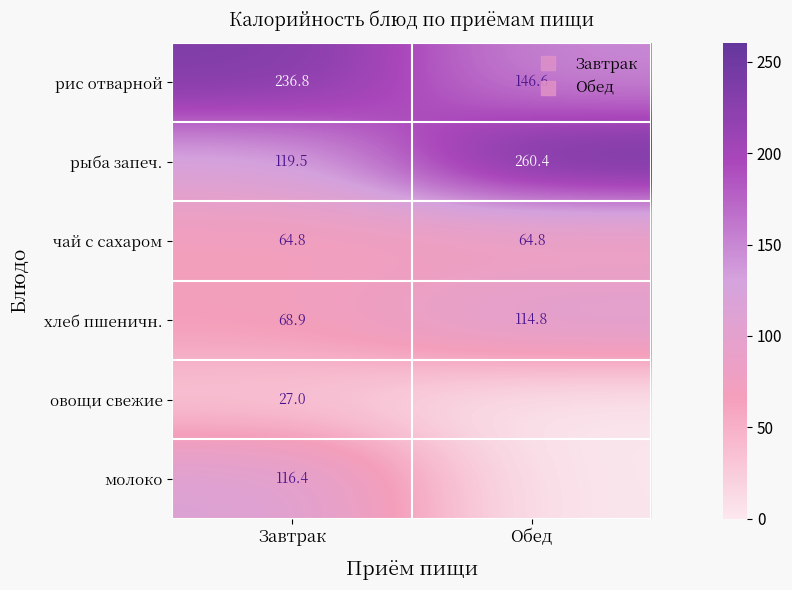

What is the difference between the maximum and minimum values in the овощи свежие series?

27.0